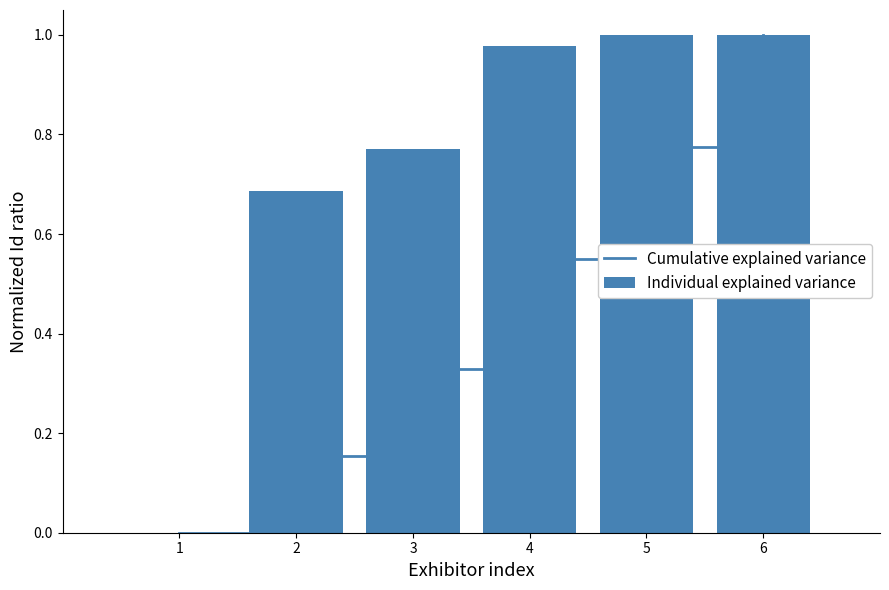

Which category has the highest value in the Individual explained variance series?

6